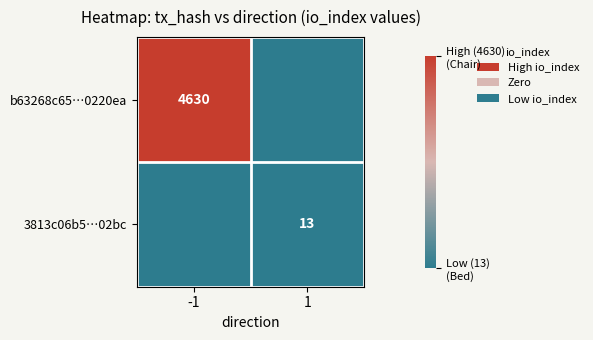

At -1, list the series in order from largest to smallest.

b63268c65…0220ea, 3813c06b5…02bc